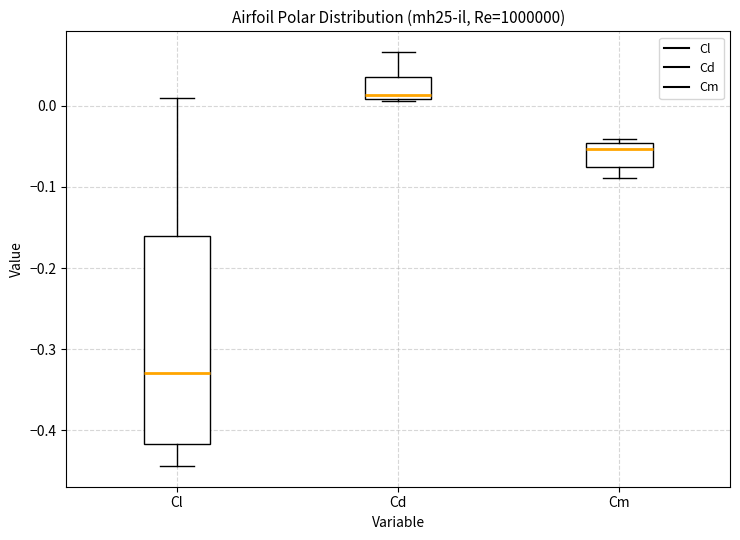

Reading left to right, read every box against the y-axis: the position of its median line, the range the box covers, and the ends of its whiskers. The values are not printed on the chart, so give them approximately, as read against the axis.

Cl: median -0.33, box -0.42 to -0.16, whiskers -0.44 to 0.01
Cd: median 0.01 (just above the box's lower edge), box 0.01 to 0.04, whiskers 0.01 to 0.07
Cm: median -0.05 (just below the box's upper edge), box -0.08 to -0.05, whiskers -0.09 to -0.04